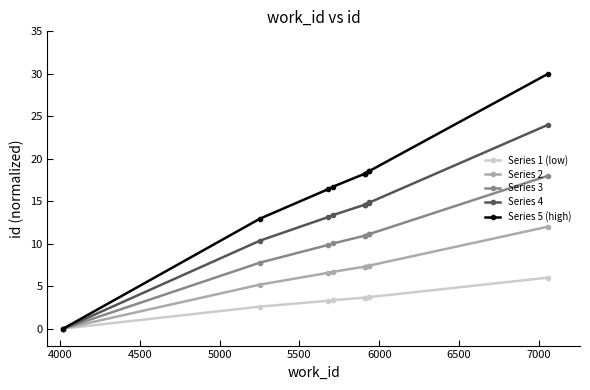

What is the value of the Series 3 point at the 8th from the left?

11.1